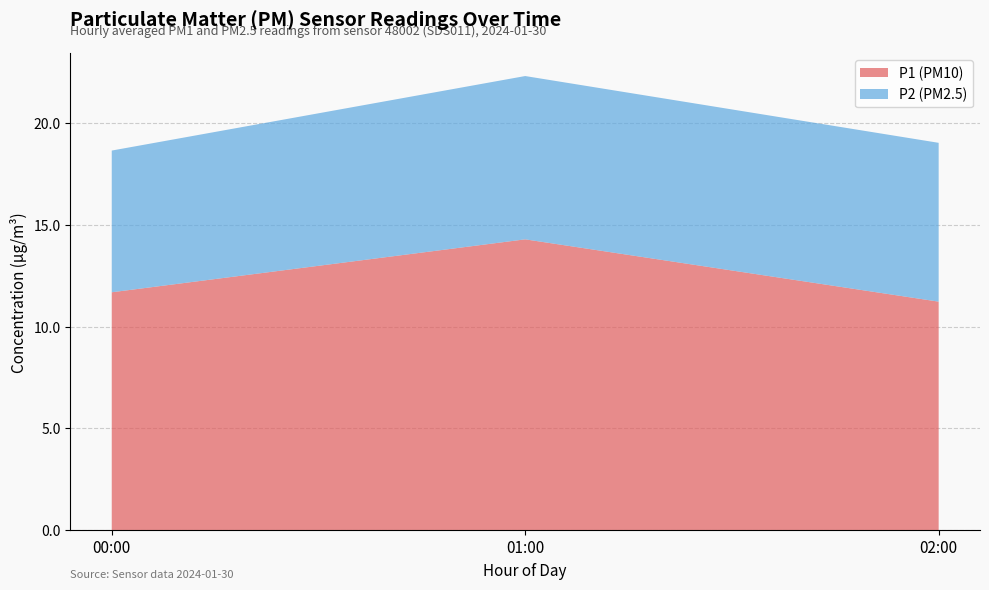

Reading left to right, transcribe the values for P1 (PM10).

00:00=11.7	01:00=14.3	02:00=11.2